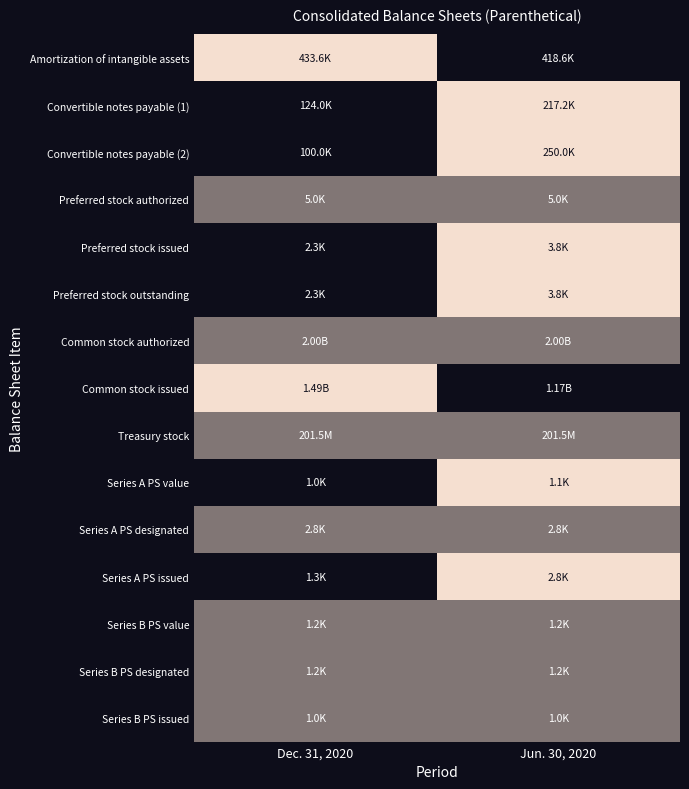

How many series are shown in this chart?

15